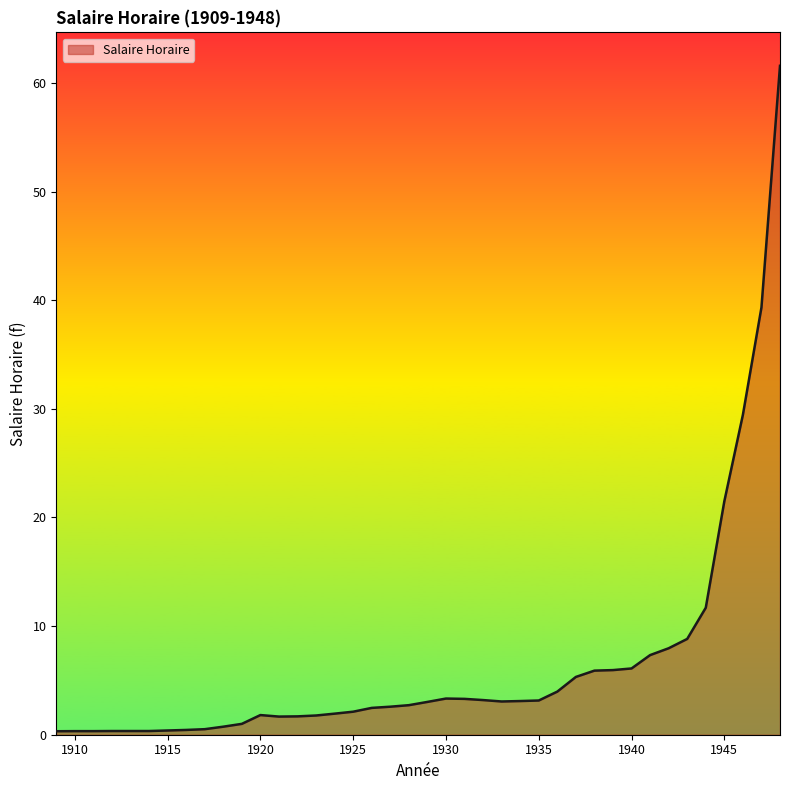

What is the greatest value displayed?

61.6